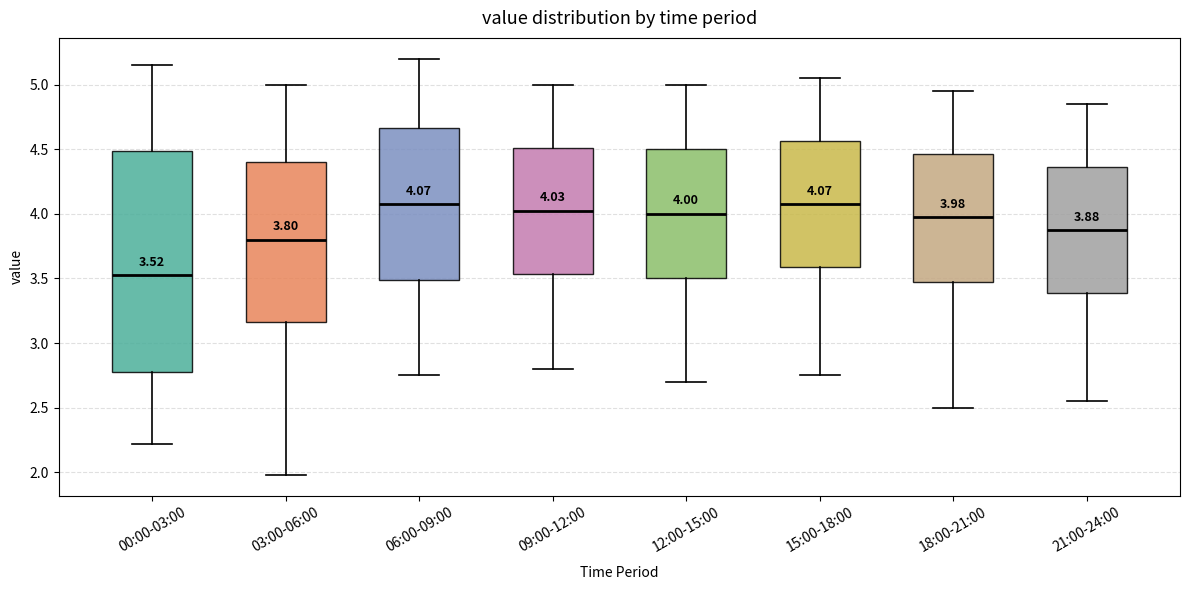

Comparing the boxes themselves (not the whiskers), which one is the tallest?

00:00-03:00